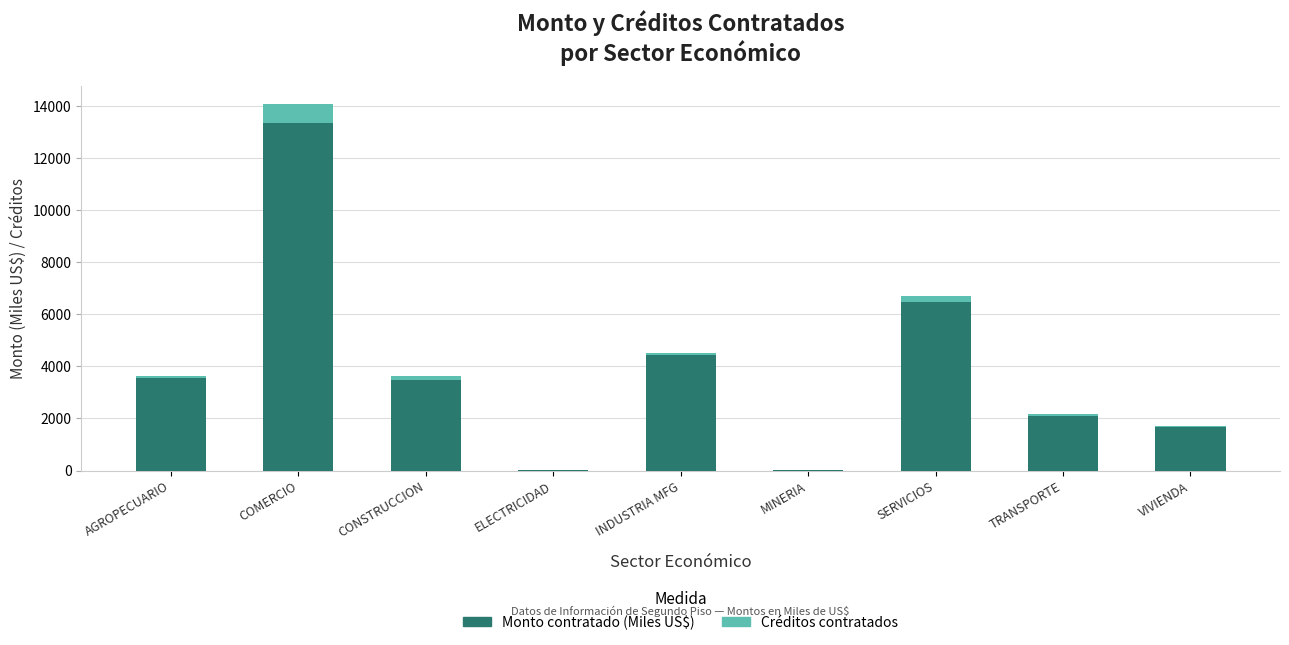

Where is Monto contratado (Miles US$) nearest to the value 6681?

SERVICIOS